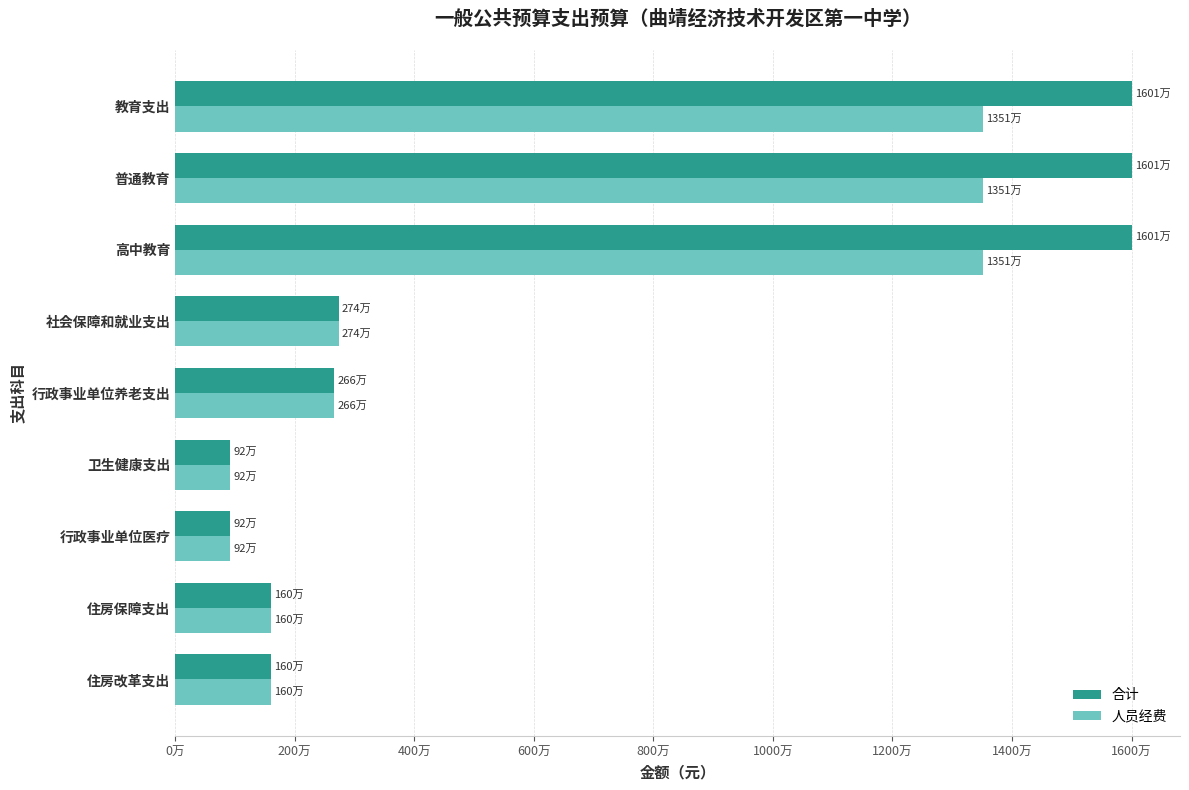

What are all the series names shown in the legend?

合计, 人员经费